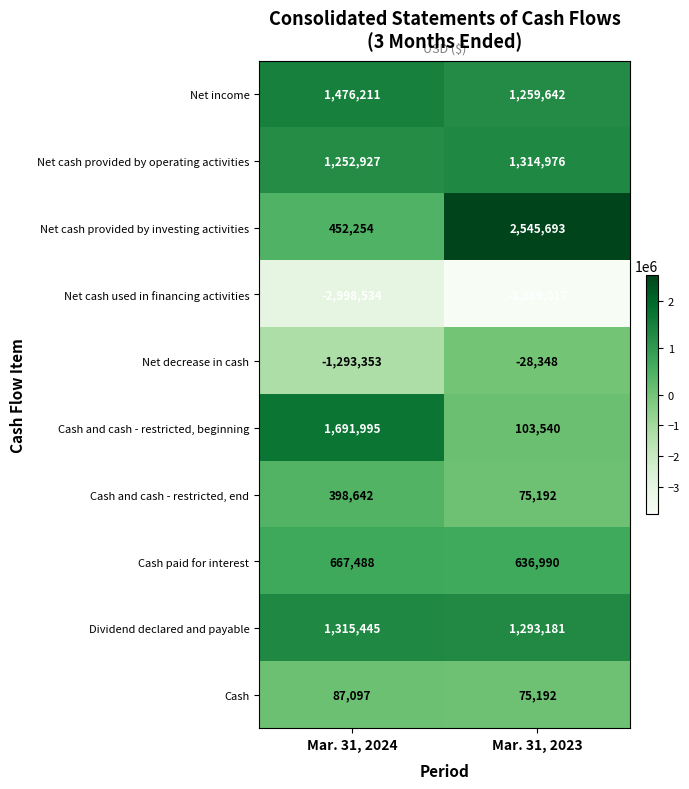

Reading left to right, what are all the values shown in this chart?

Net income: 1476211	1259642
Net cash provided by operating activities: 1252927	1314976
Net cash provided by investing activities: 452254	2545693
Net cash used in financing activities: -2998534	-3889017
Net decrease in cash: -1293353	-28348
Cash and cash - restricted, beginning: 1691995	103540
Cash and cash - restricted, end: 398642	75192
Cash paid for interest: 667488	636990
Dividend declared and payable: 1315445	1293181
Cash: 87097	75192